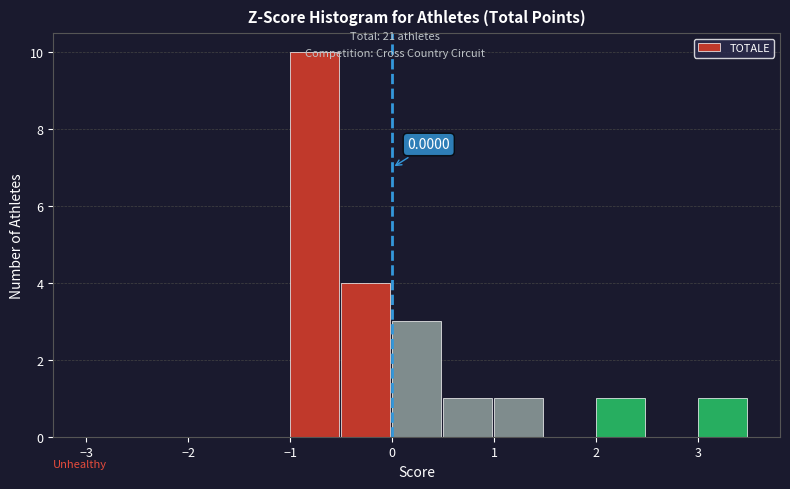

Over which range of the x-axis is the bar tallest?

-1.0 to -0.5